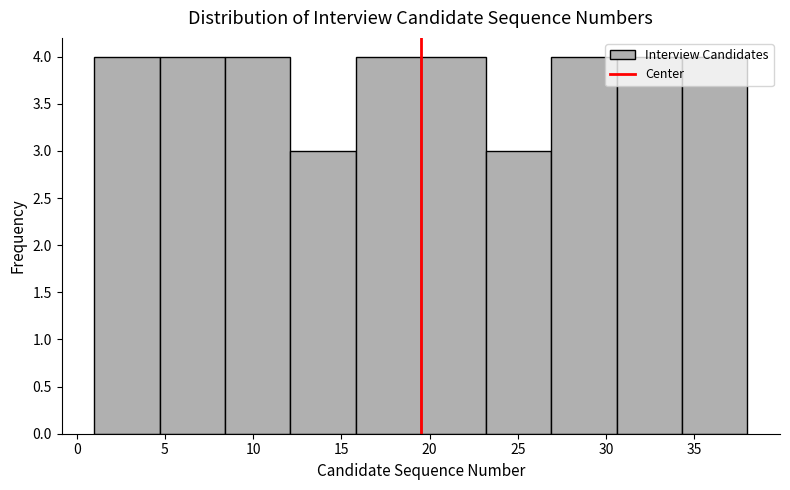

Reading left to right, list every bar in this chart as the range it spans on the x-axis followed by its height. Neither the bar edges nor the heights are printed on the chart, so give them approximately, as read against the axes.

1.0 to 4.7: 4
4.7 to 8.4: 4
8.4 to 12.1: 4
12.1 to 15.8: 3
15.8 to 19.5: 4
19.5 to 23.2: 4
23.2 to 26.9: 3
26.9 to 30.6: 4
30.6 to 34.3: 4
34.3 to 38.0: 4